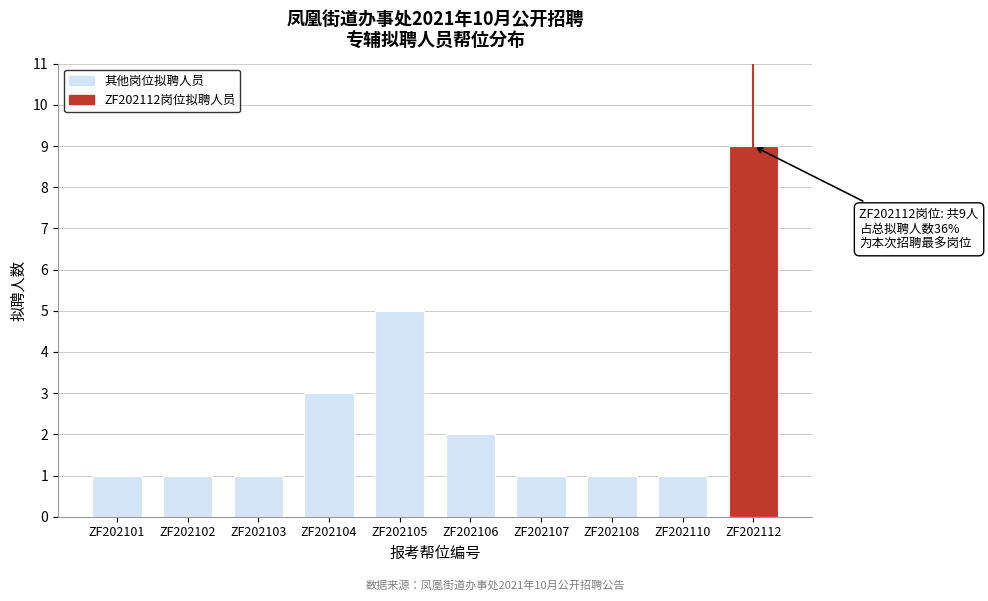

Reading left to right, list all the values displayed in this chart.

ZF202101=1	ZF202102=1	ZF202103=1	ZF202104=3	ZF202105=5	ZF202106=2	ZF202107=1	ZF202108=1	ZF202110=1	ZF202112=9